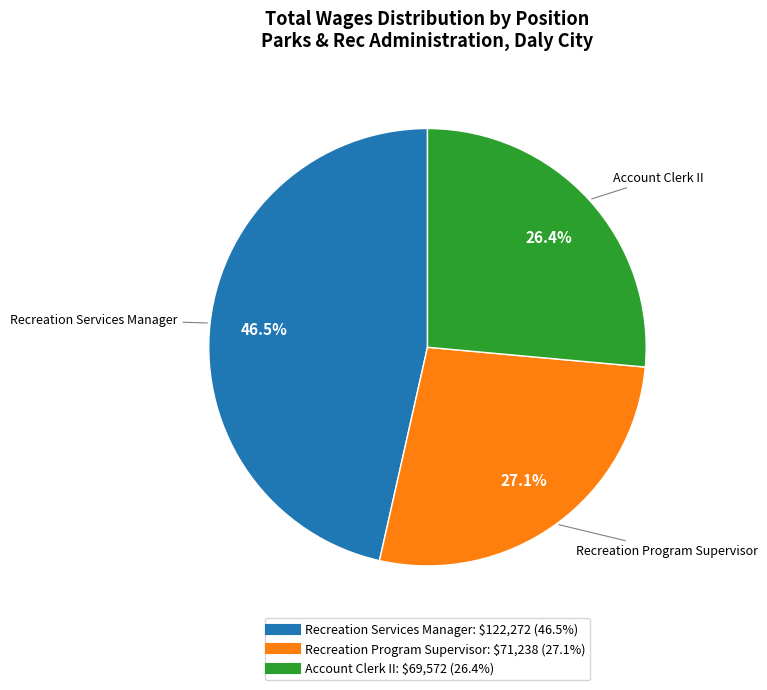

What percentage is the Account Clerk II slice, to the nearest percent?

26%